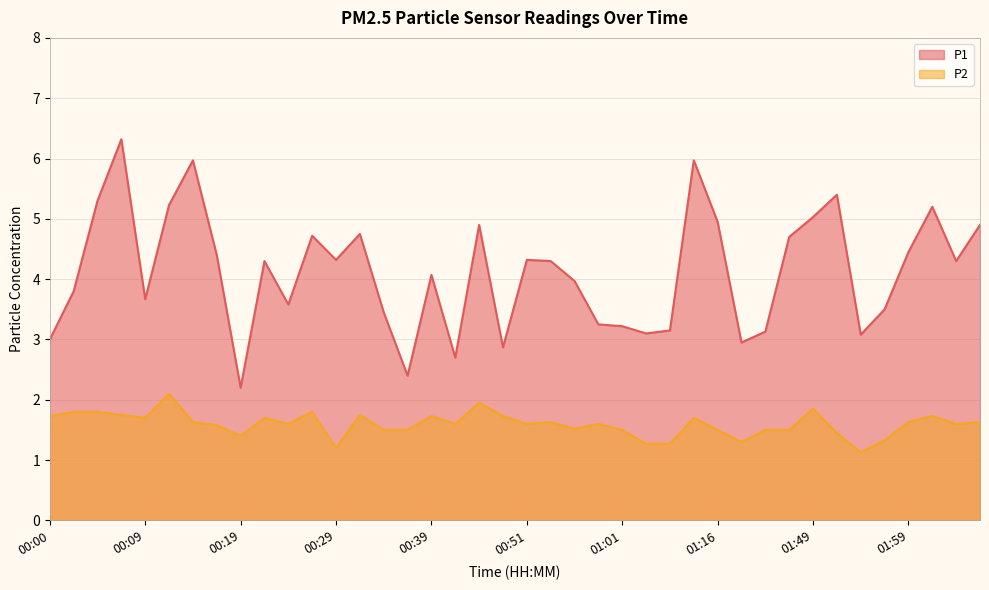

What is the label of the 5th point from the right?

01:56